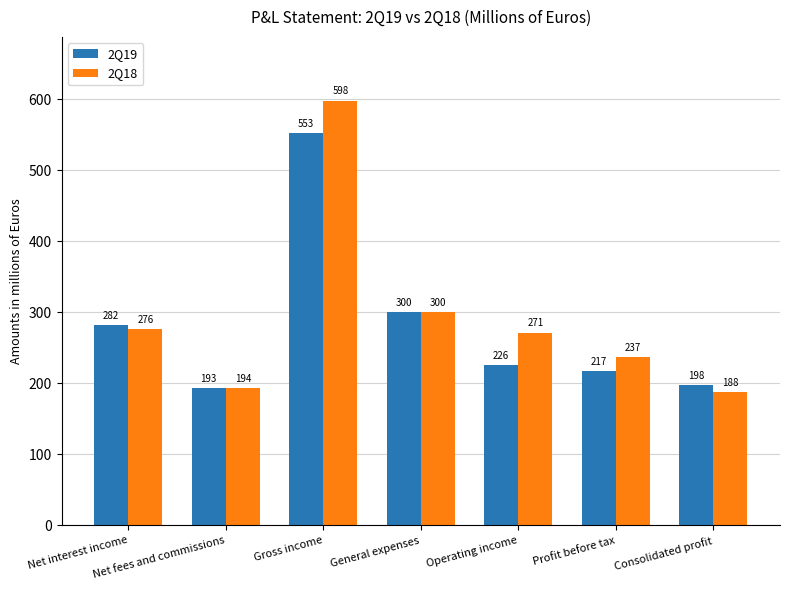

Between Net interest income and Consolidated profit, which series saw the biggest shift?

2Q18